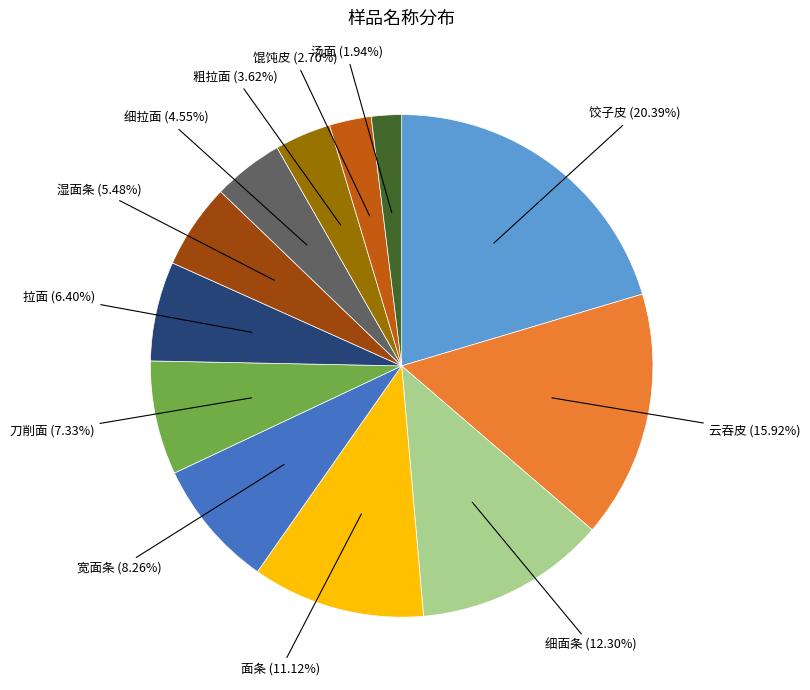

To the nearest percent, what portion does 宽面条 represent?

8%